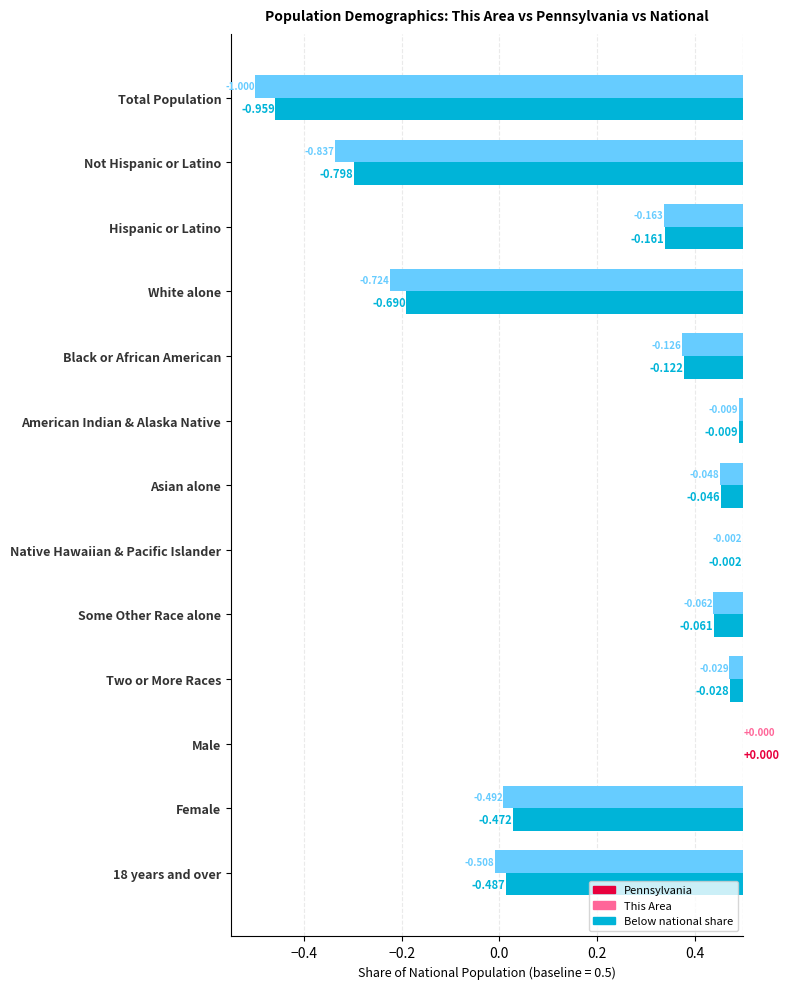

The This Area series shows -0.5 at Female. True or false?

True